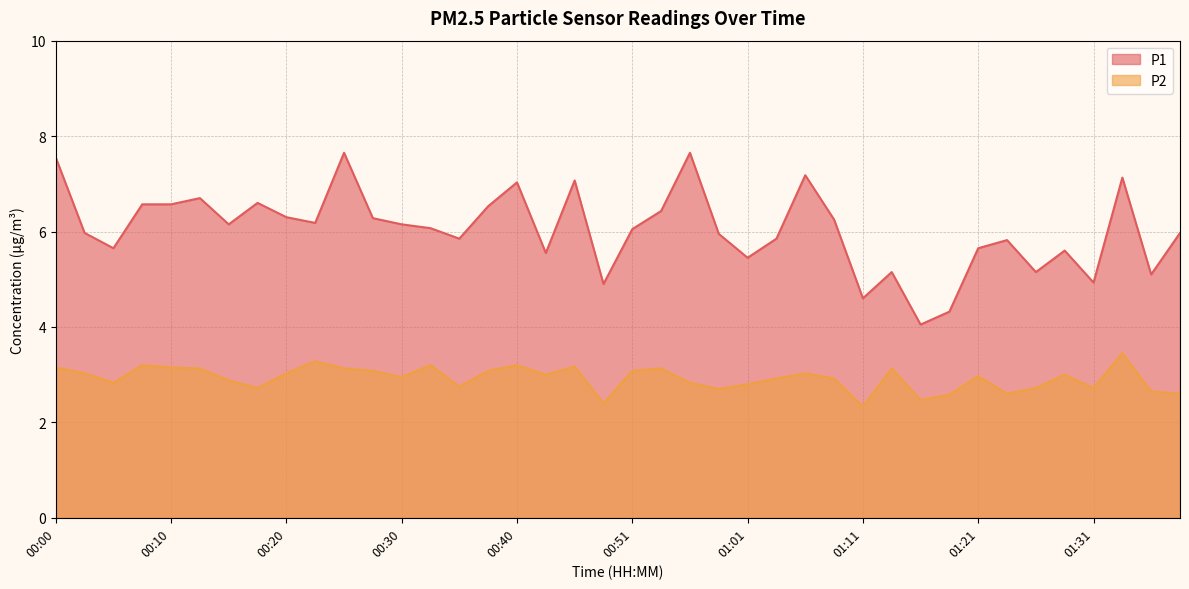

Rank the series by their average value, from lowest to highest.

P2, P1